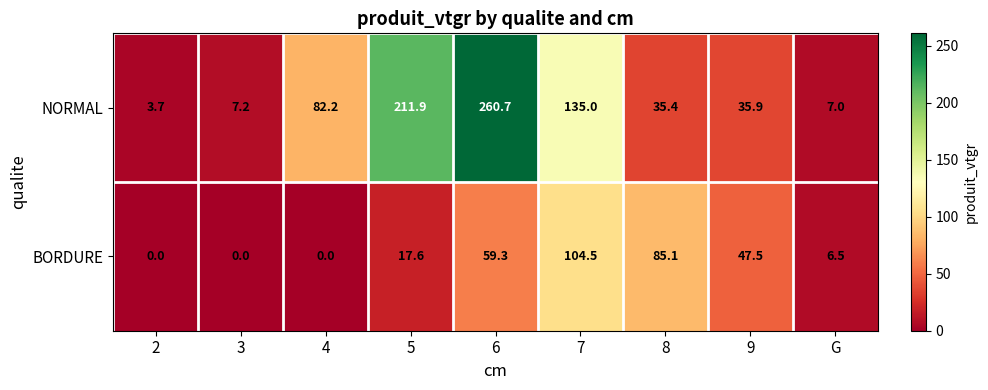

Which series has the largest total across all categories?

NORMAL